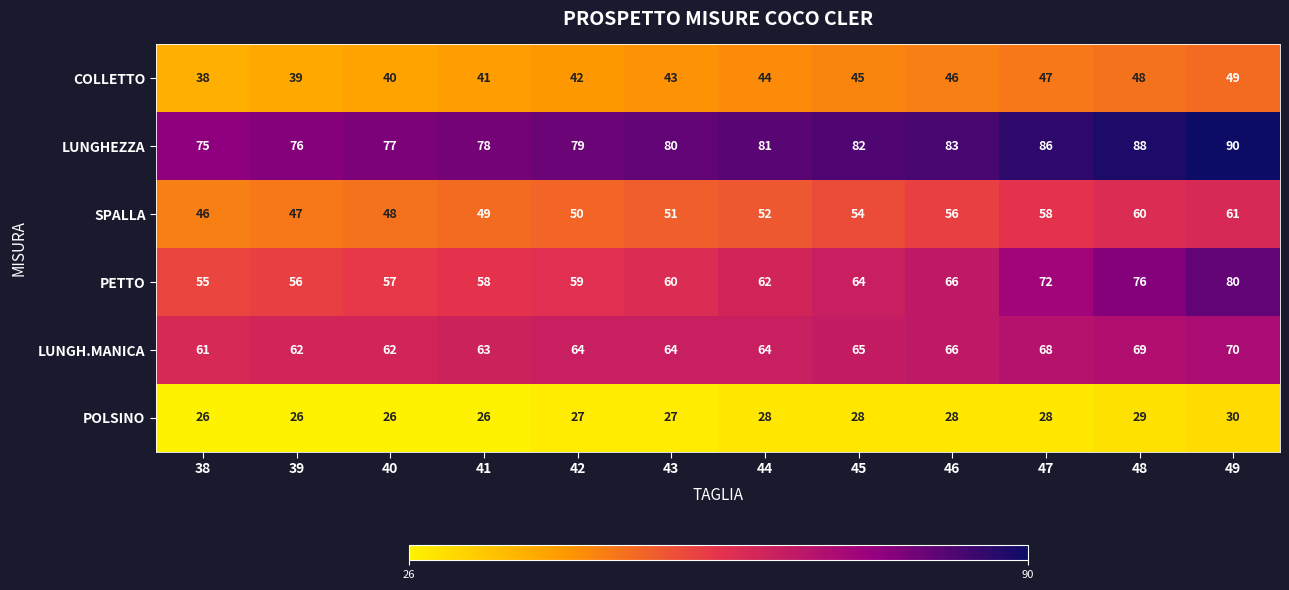

The POLSINO series shows 28 at 44. True or false?

True